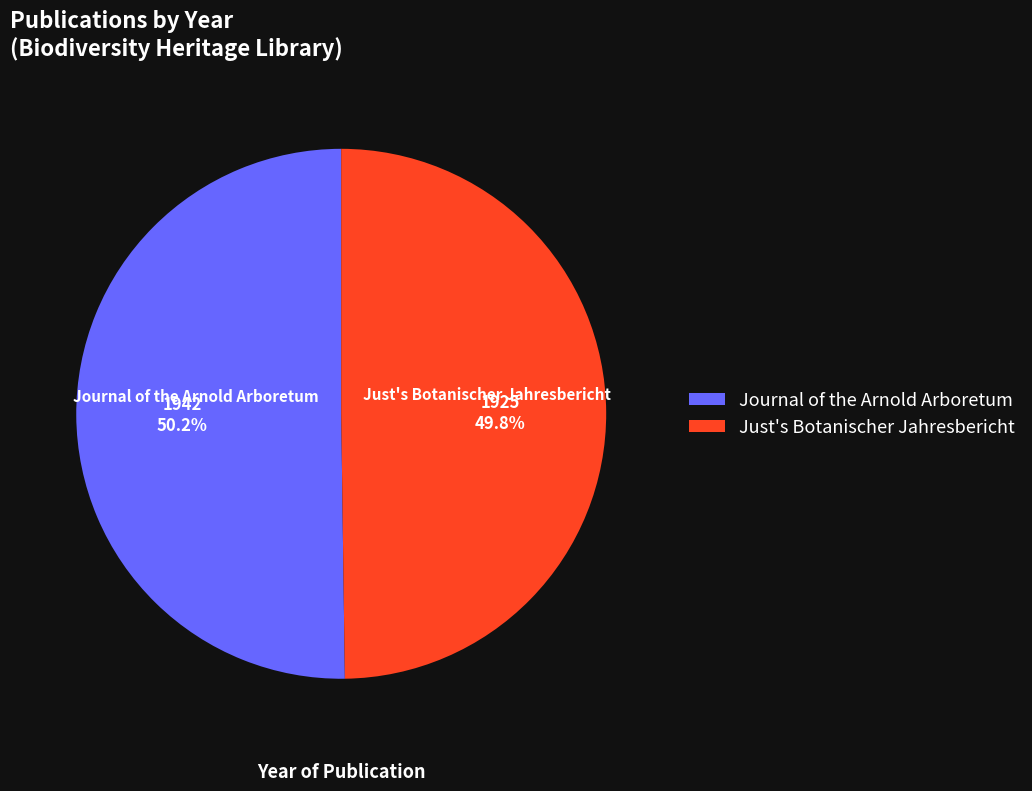

Approximately how many times larger is the value at Journal of the Arnold Arboretum compared to Just's Botanischer Jahresbericht?

1.0